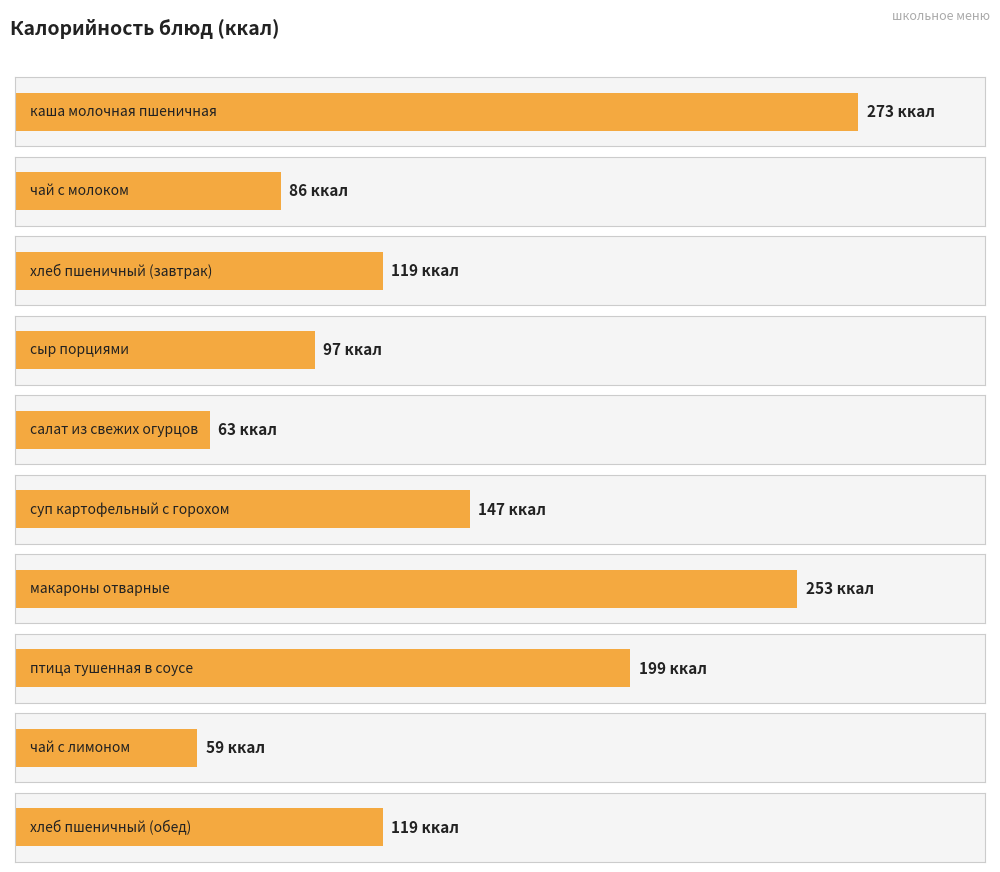

At which label does the data first exceed 119?

каша молочная пшеничная